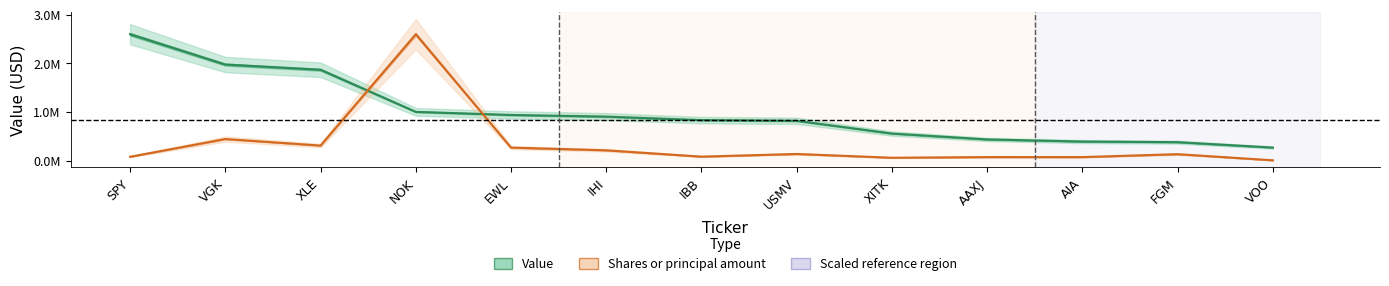

In Shares (line), how many points are higher than both neighbors (excluding endpoints)?

5